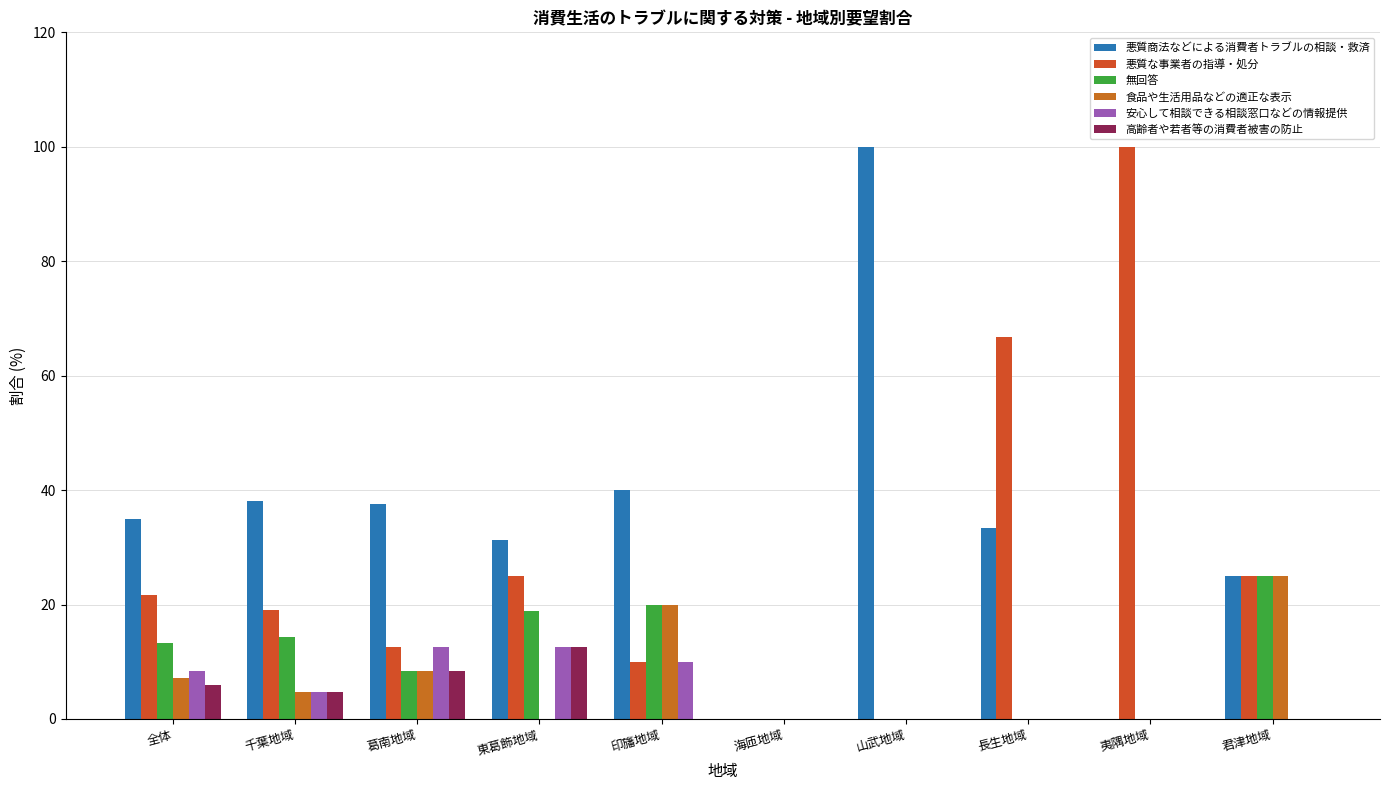

What is the difference between the 悪質商法などによる消費者トラブルの相談・救済 values at 山武地域 and 長生地域?

66.7